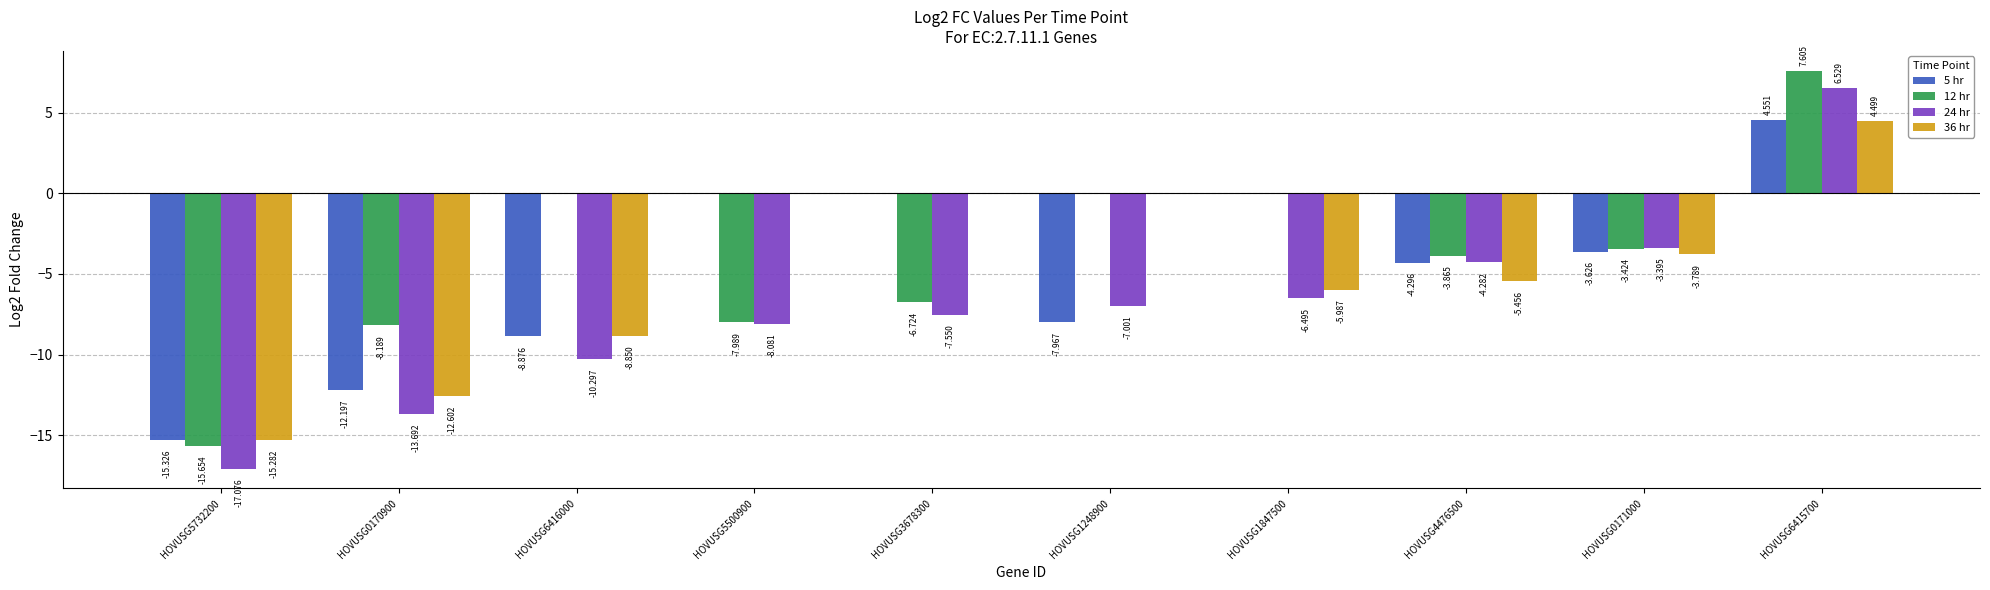

How many groups of bars are there?

10